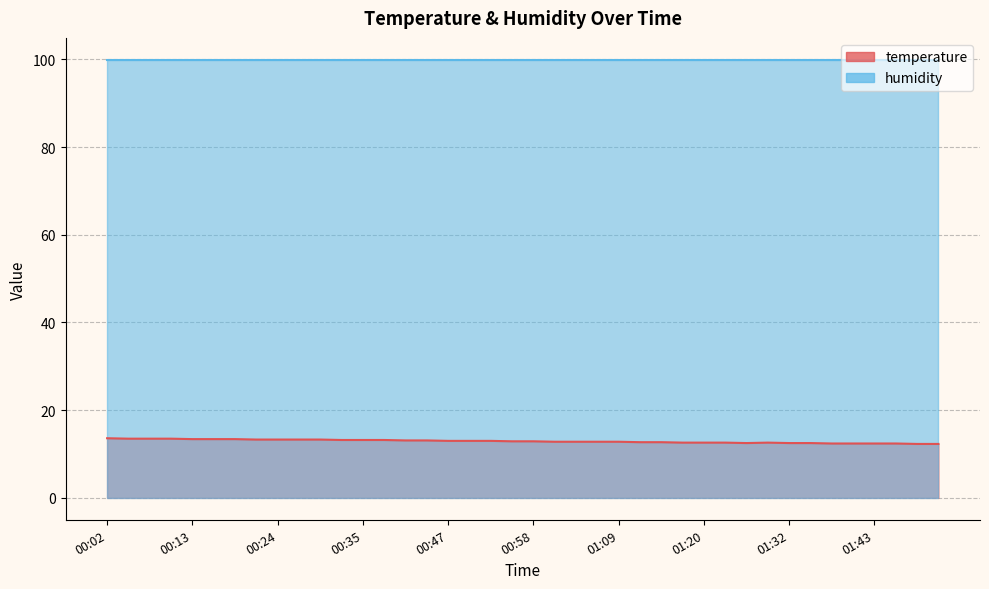

True or false: the data shows 19.7 at 01:40.

False